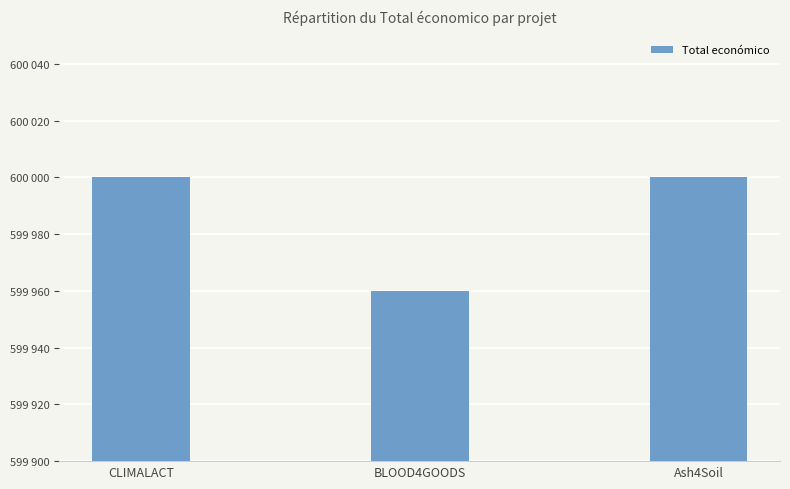

Reading left to right, transcribe all the data shown in this chart.

600000	599960	600000